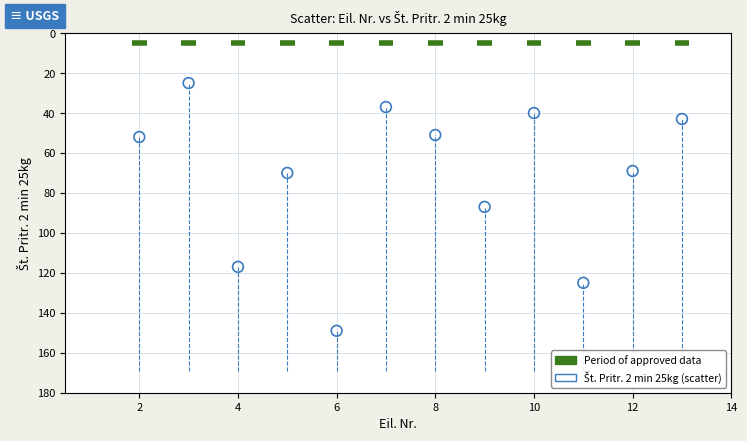

What is the average Y value?

72